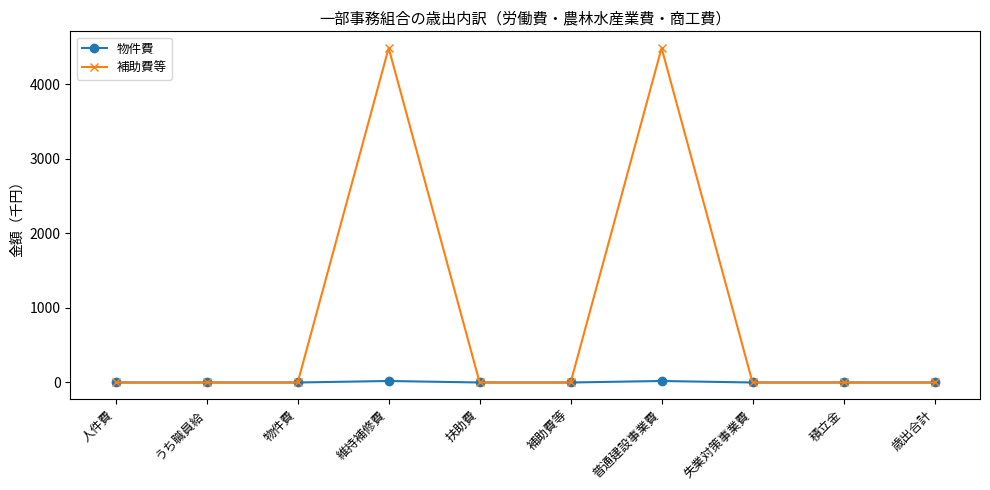

What is the difference between the second highest and minimum values in the 物件費 series?

20